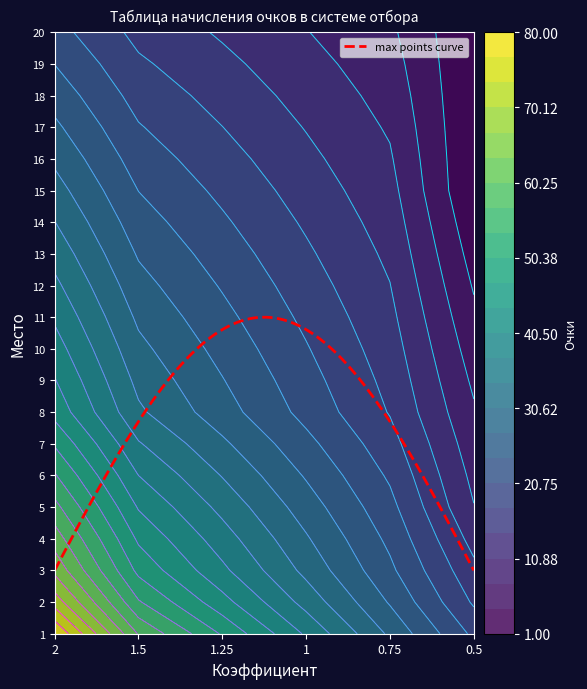

Is it true that 4 equals 65.4 at 1.5?

False